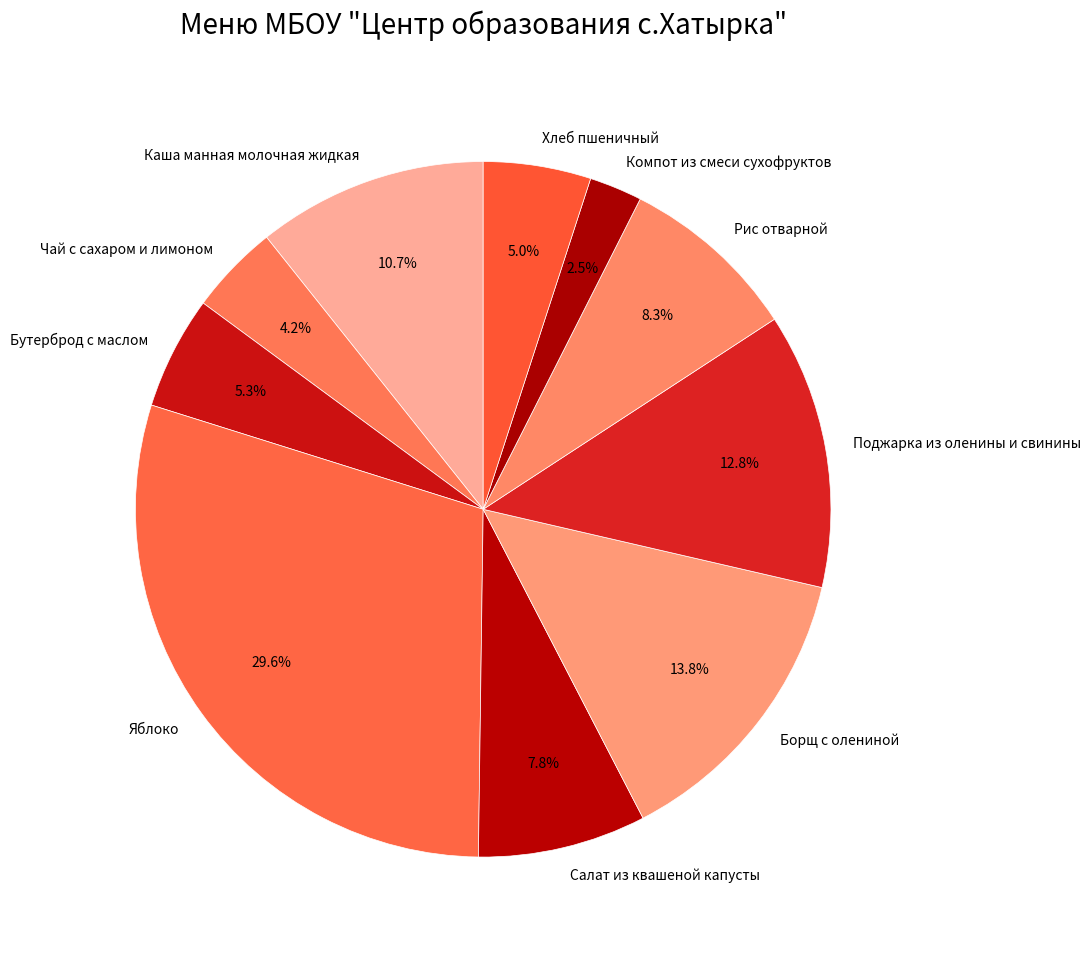

Count the number of slices in the pie.

10